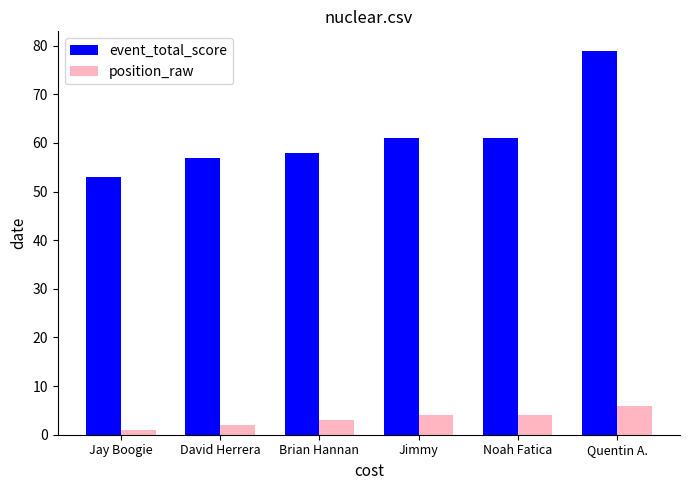

Which label corresponds to the smallest value in the chart?

Jay Boogie